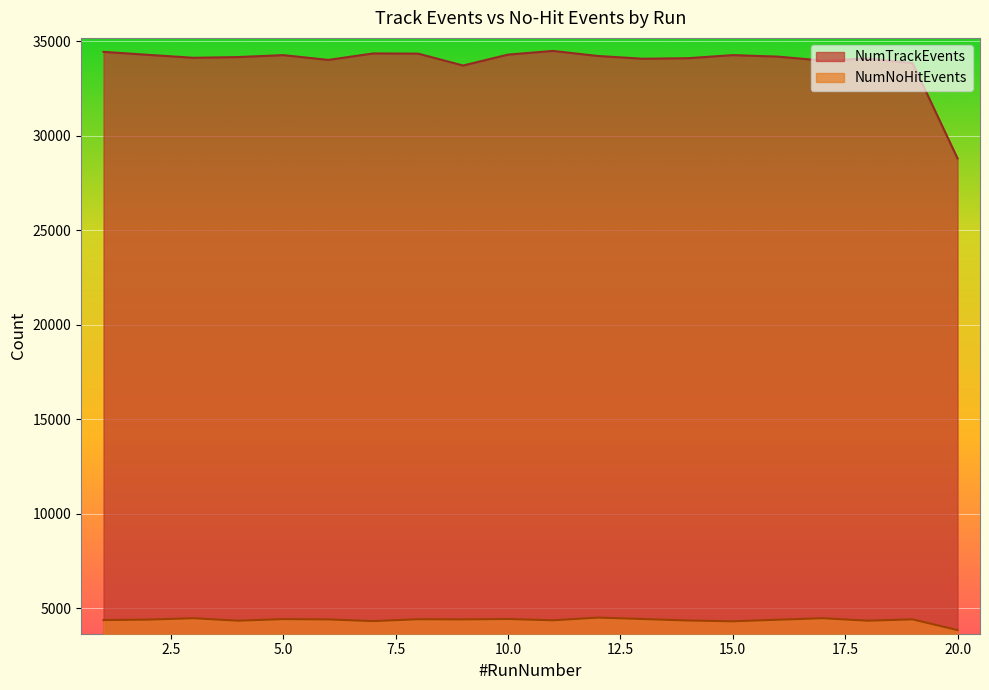

The NumNoHitEvents series shows 3845 at 20.0. True or false?

True